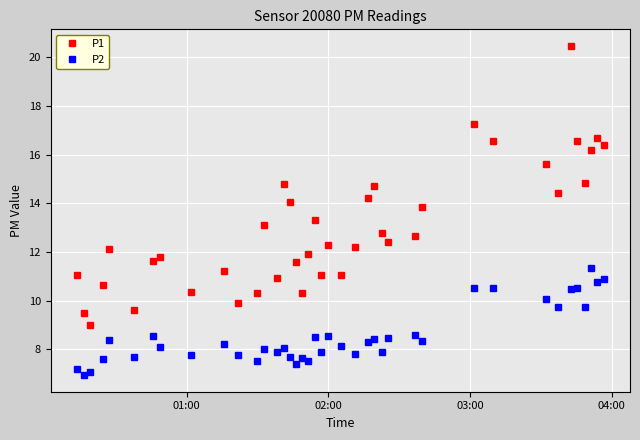

Which series has the largest range (max minus min)?

P1